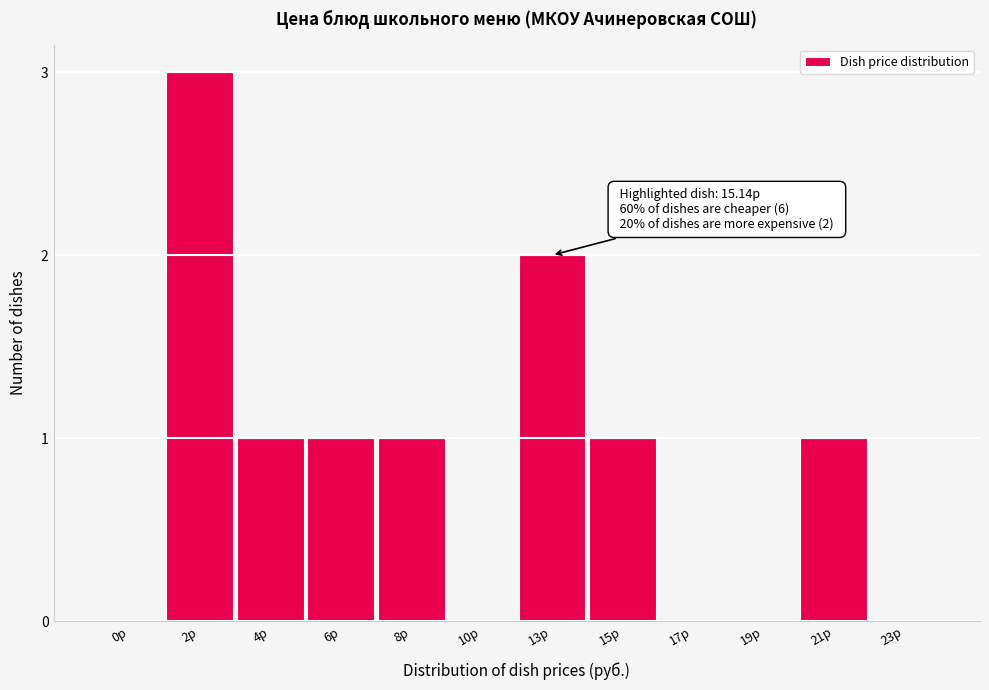

Reading right to left, extract all data points from this chart.

23р=0	21р=1	19р=0	17р=0	15р=1	13р=2	10р=0	8р=1	6р=1	4р=1	2р=3	0р=0